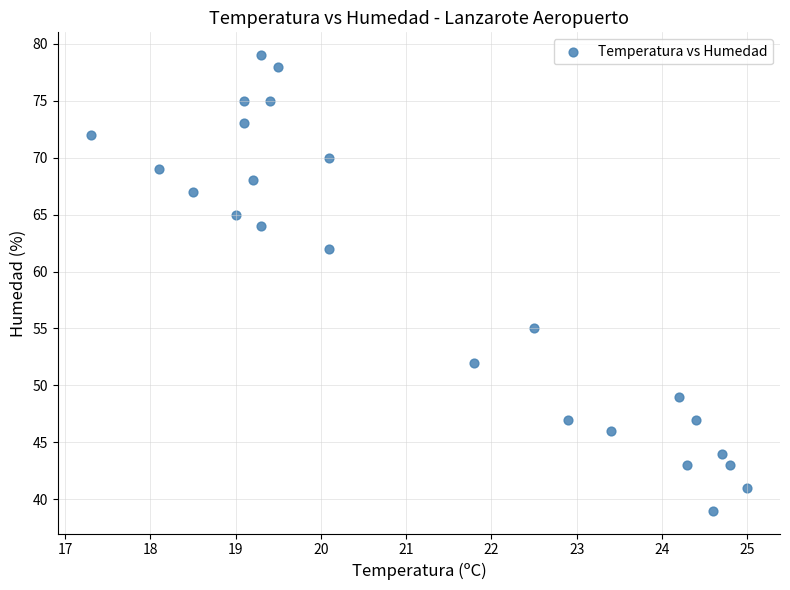

What is the range of Y values (max minus min)?

40